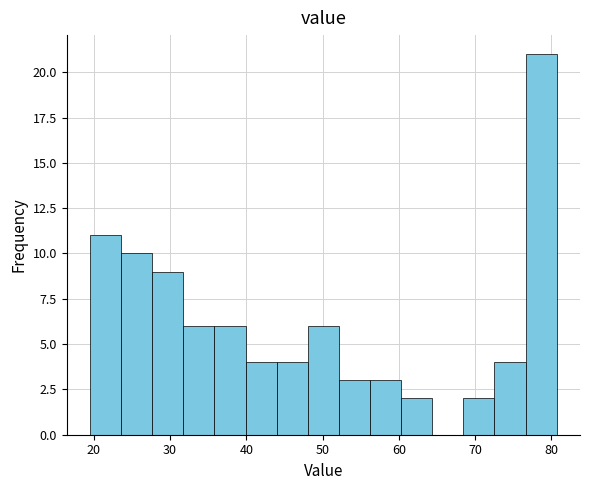

Which range on the x-axis has the tallest bar?

77 to 81